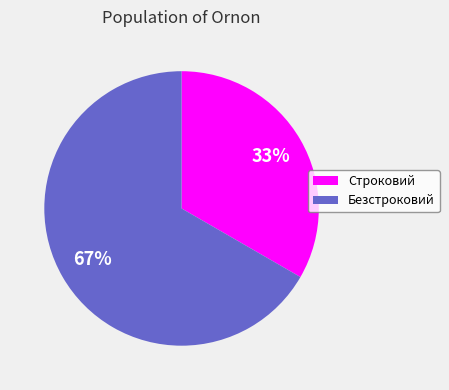

Do Безстроковий and Строковий together represent more than half of the pie?

Yes